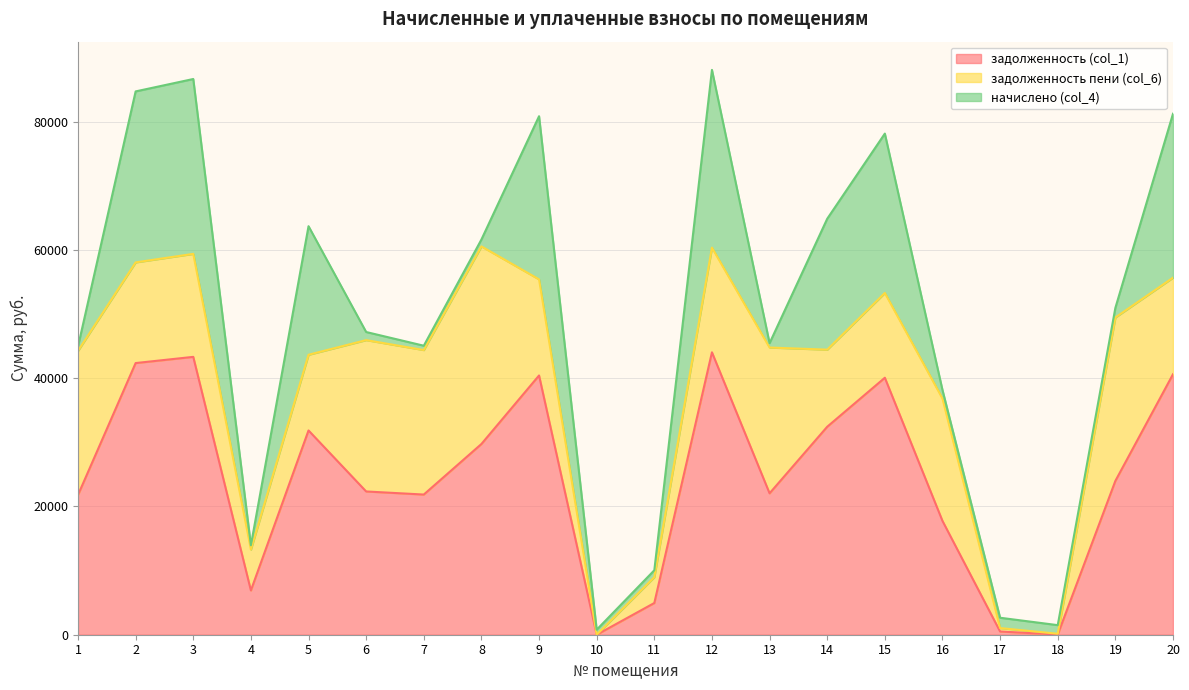

Between 11 and 10, which is larger?

11